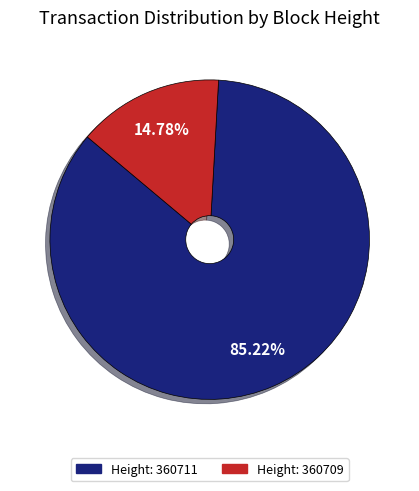

Is there a majority slice in this chart?

Yes